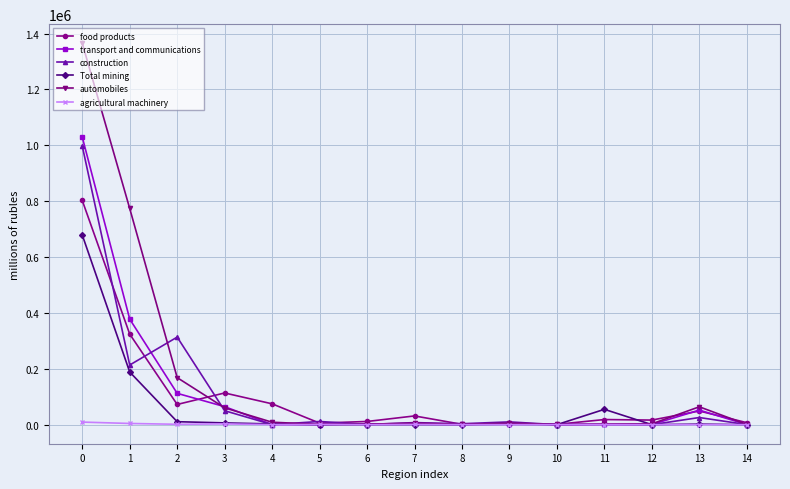

Where is food products nearest to the value 401896?

1